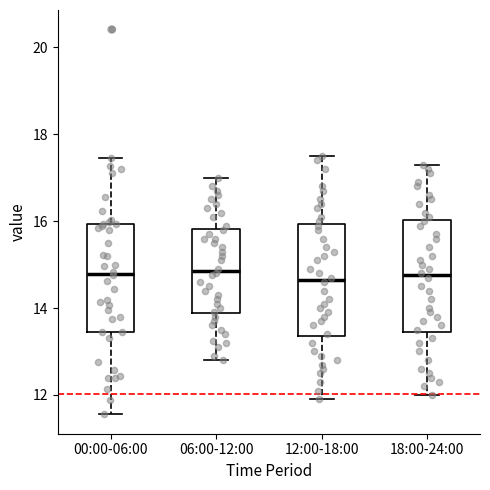

Reading left to right, transcribe this box plot: for each box, give where its median line is, the range the box spans, and where its two whiskers end, as read against the y-axis. The values are not printed on the chart, so give them approximately, as read against the axis.

00:00-06:00: median 14.8, box 13.4 to 16.0, whiskers 11.6 to 17.4
06:00-12:00: median 14.8, box 13.8 to 15.8, whiskers 12.8 to 17.0
12:00-18:00: median 14.6, box 13.4 to 16.0, whiskers 12.0 to 17.6
18:00-24:00: median 14.8, box 13.4 to 16.0, whiskers 12.0 to 17.4